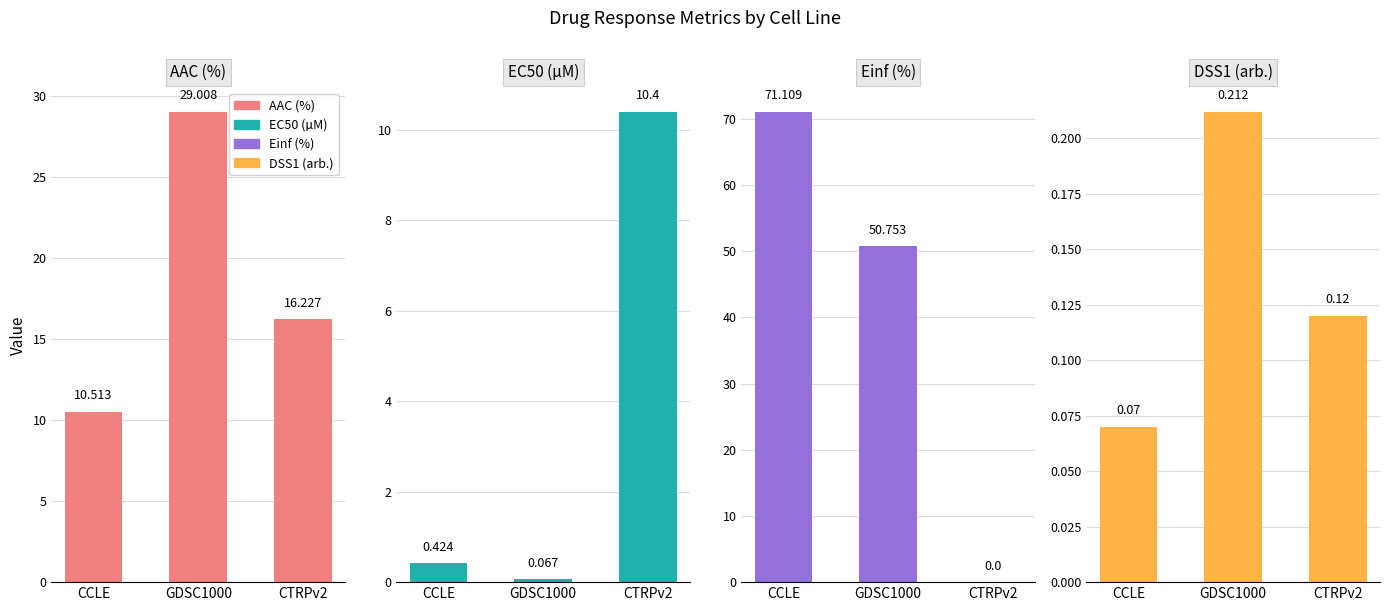

How many bars are there in total?

12